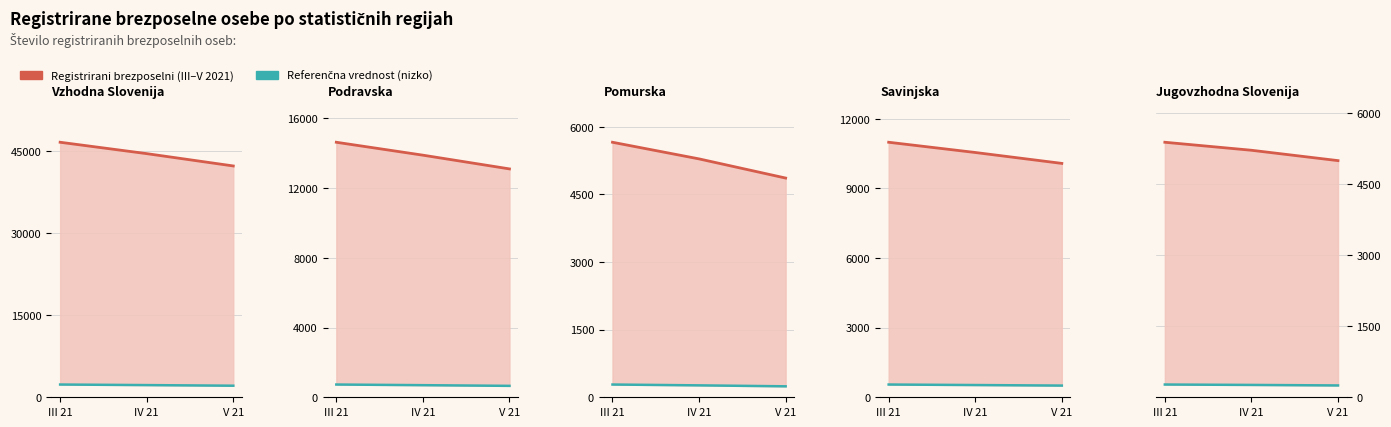

At which label is Referenčna vrednost (nizko) closest to 259?

IV 21